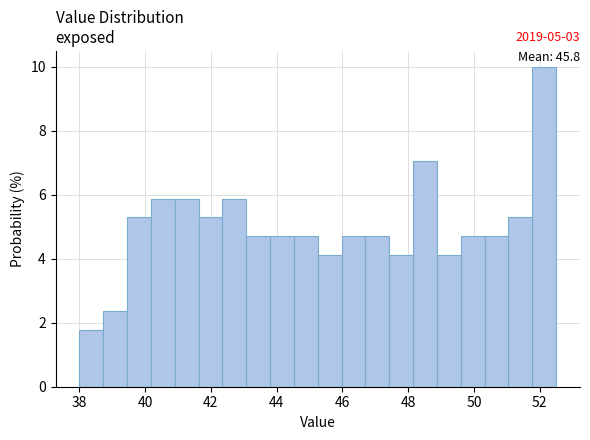

Around what value on the x-axis is the tallest bar? Give the approximate position of its centre, as read against the axis.

52.2